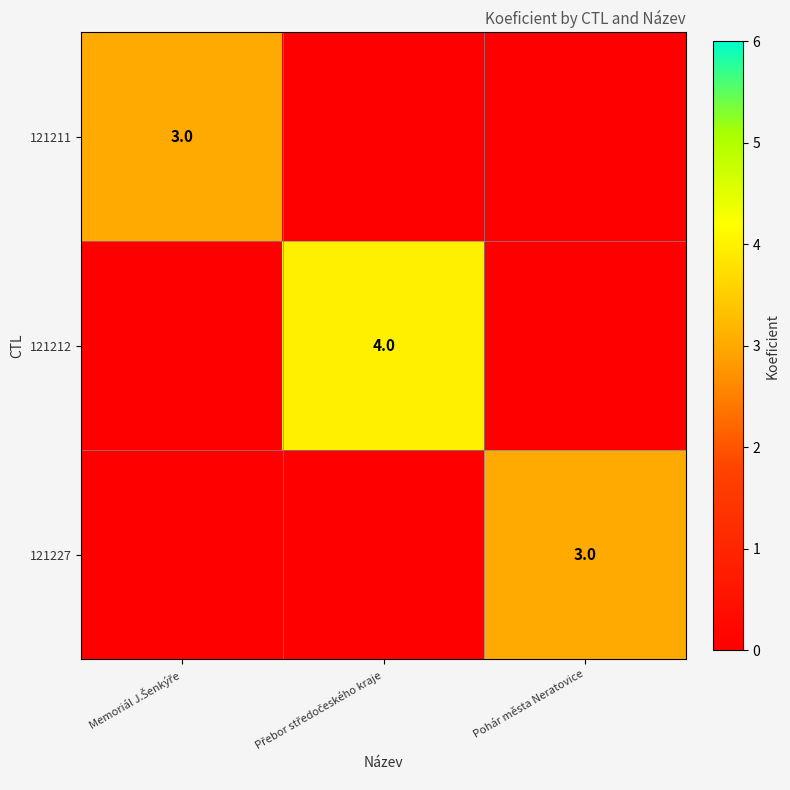

The value of 121227 at Pohár města Neratovice is 2. True or false?

False